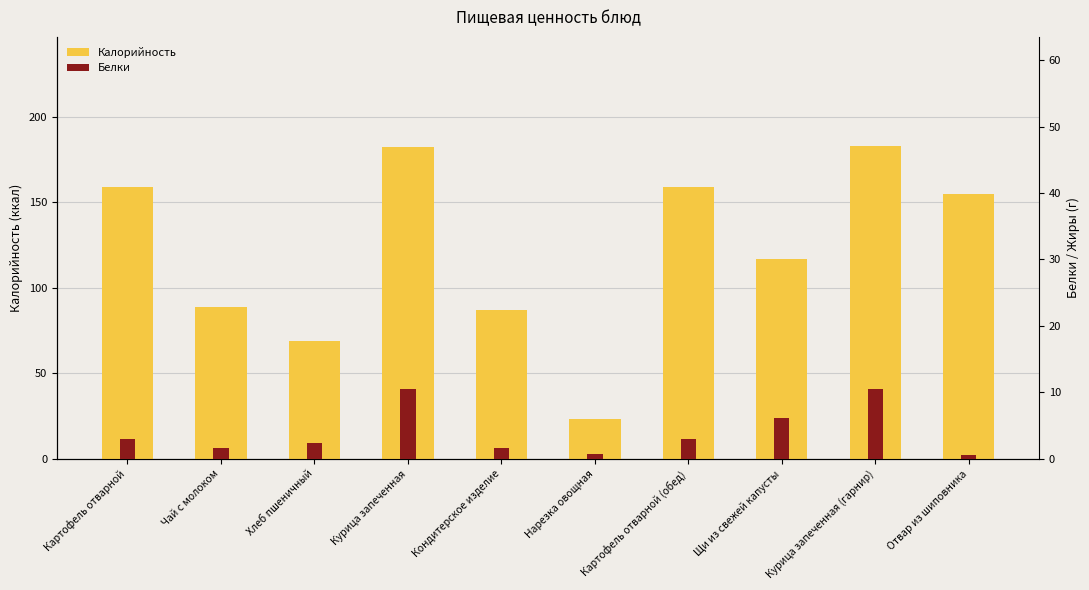

List the labels in order of Калорийность value, smallest first.

Нарезка овощная, Хлеб пшеничный, Кондитерское изделие, Чай с молоком, Щи из свежей капусты, Отвар из шиповника, Картофель отварной, Картофель отварной (обед), Курица запеченная, Курица запеченная (гарнир)